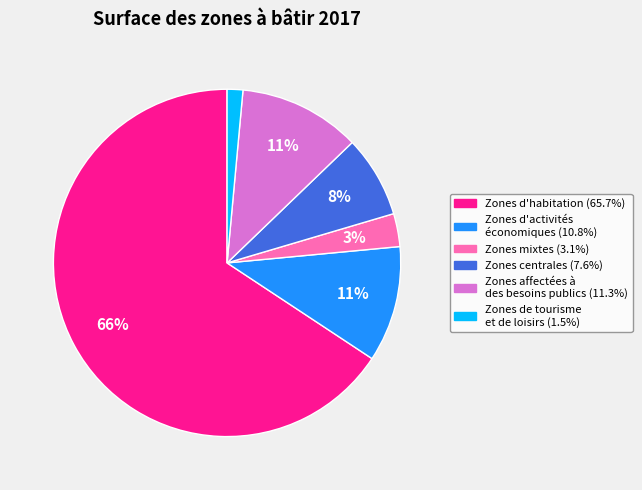

To the nearest percent, what is the average slice percentage?

17%